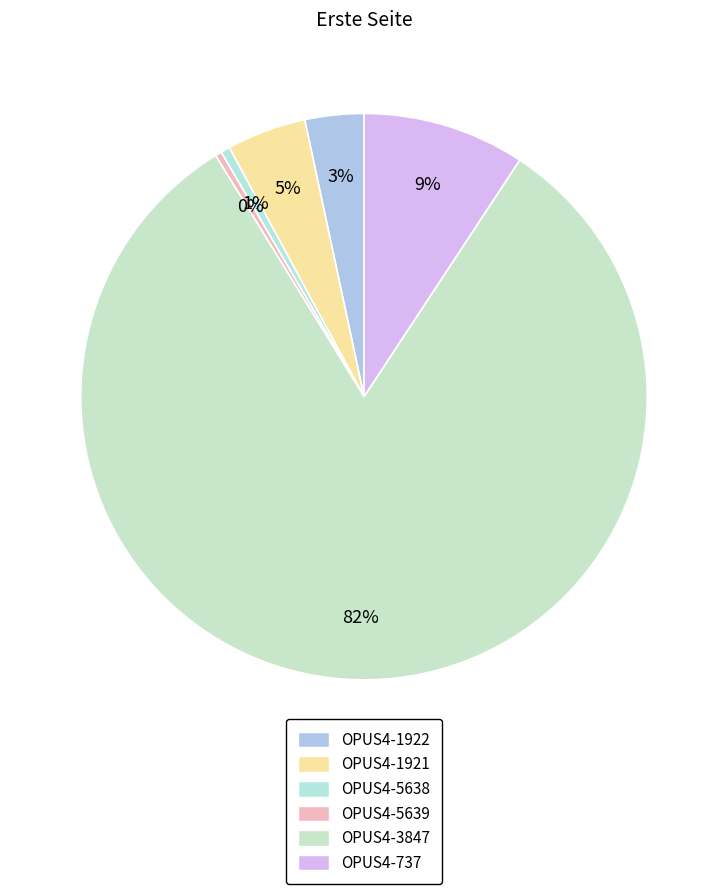

How much of the chart is everything except OPUS4-1922?

96.6%